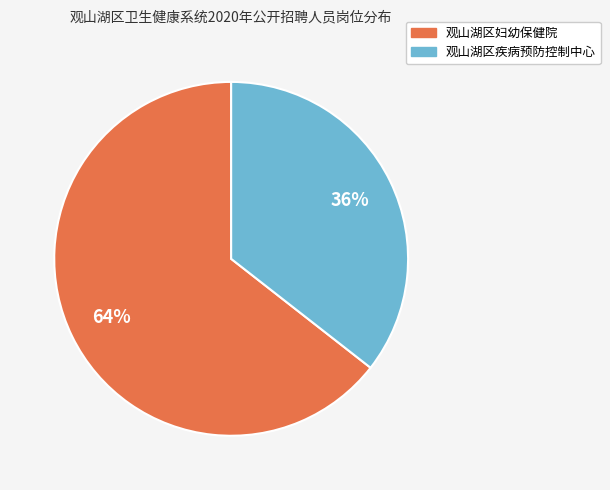

The 观山湖区疾病预防控制中心 slice represents 36% of the pie. True or false?

True